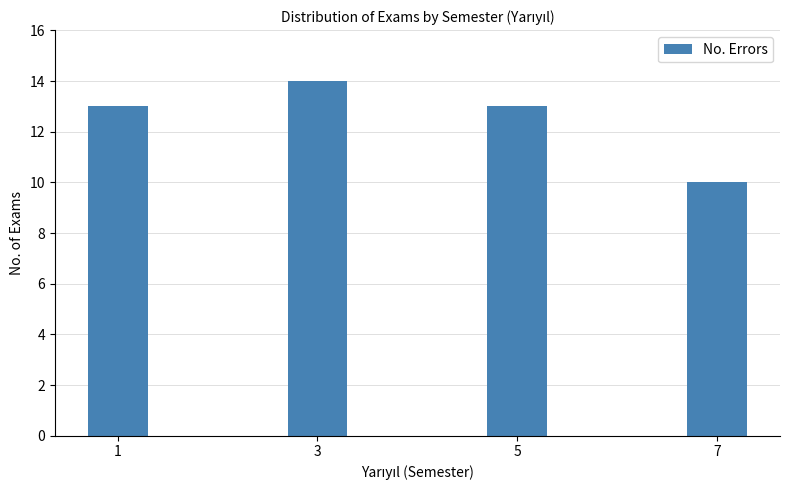

Reading right to left, what are all the values shown in this chart?

10	13	14	13